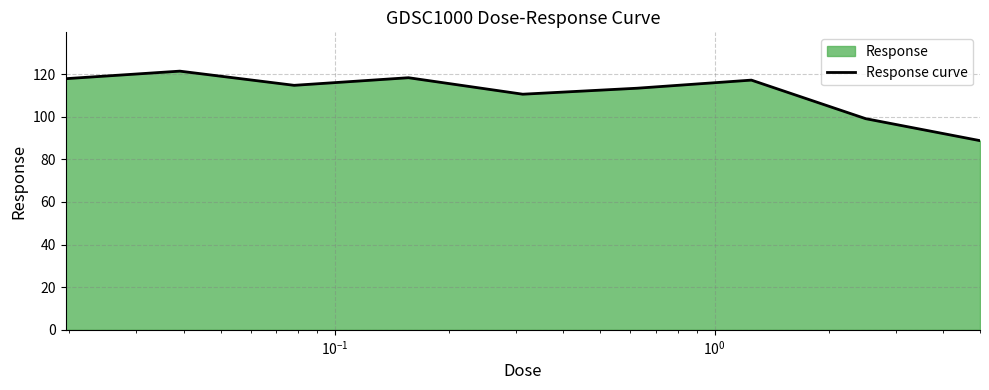

What is the greatest value displayed?

121.4